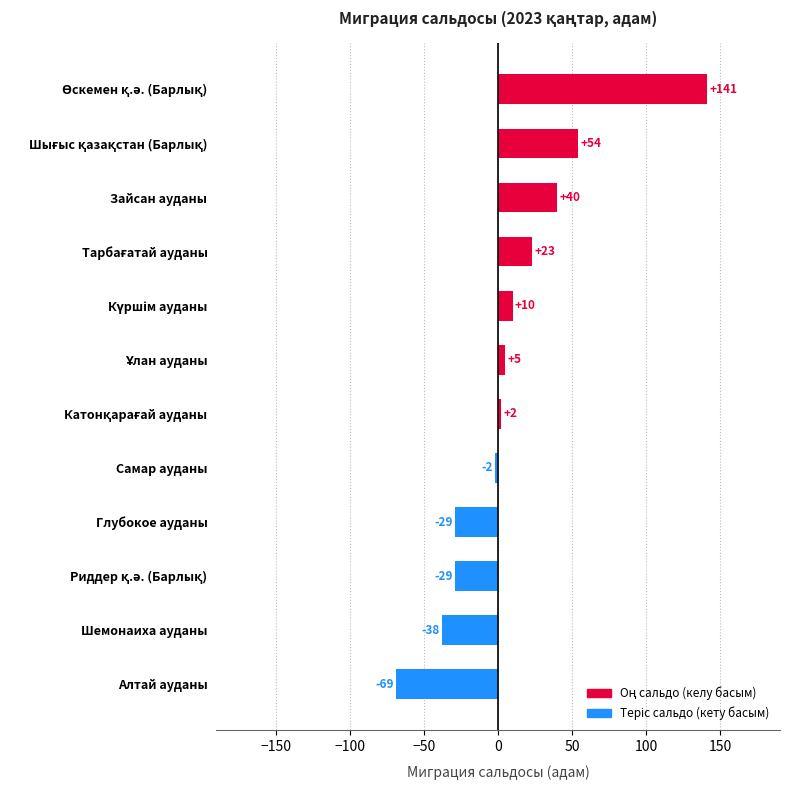

Reading bottom to top, transcribe all the data shown in this chart.

-69	-38	-29	-29	-2	2	5	10	23	40	54	141